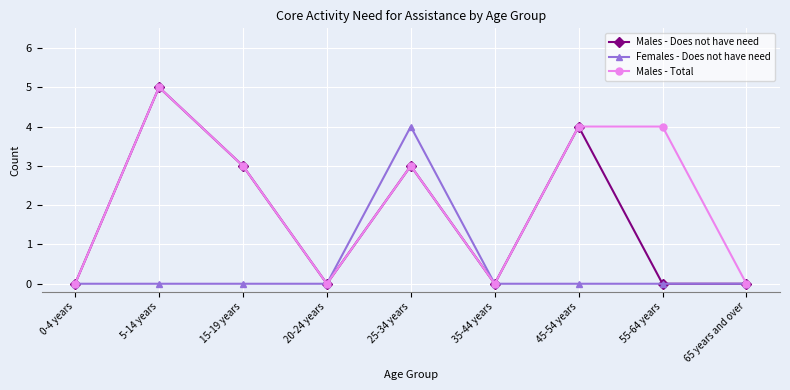

The Males - Does not have need series shows 3 at 25-34 years. True or false?

True